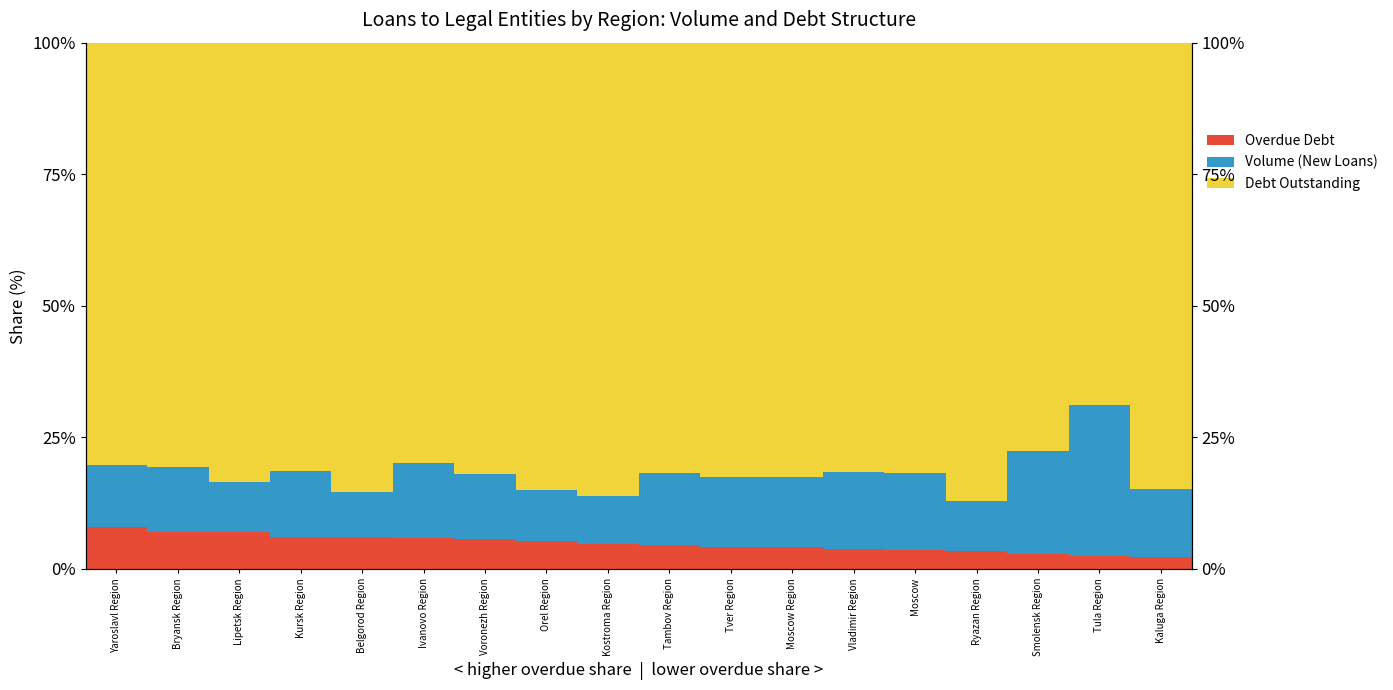

What is the highest value of the Overdue Debt series?

8.0